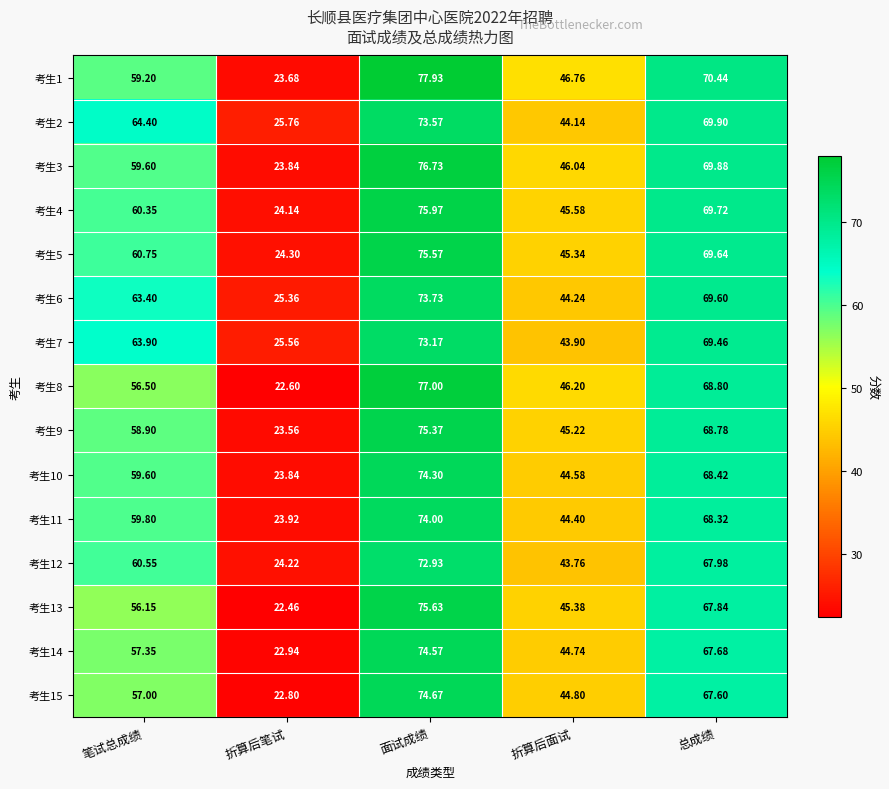

Is the value of 考生15 at 总成绩 greater than the value of 考生5 at 折算后面试?

Yes